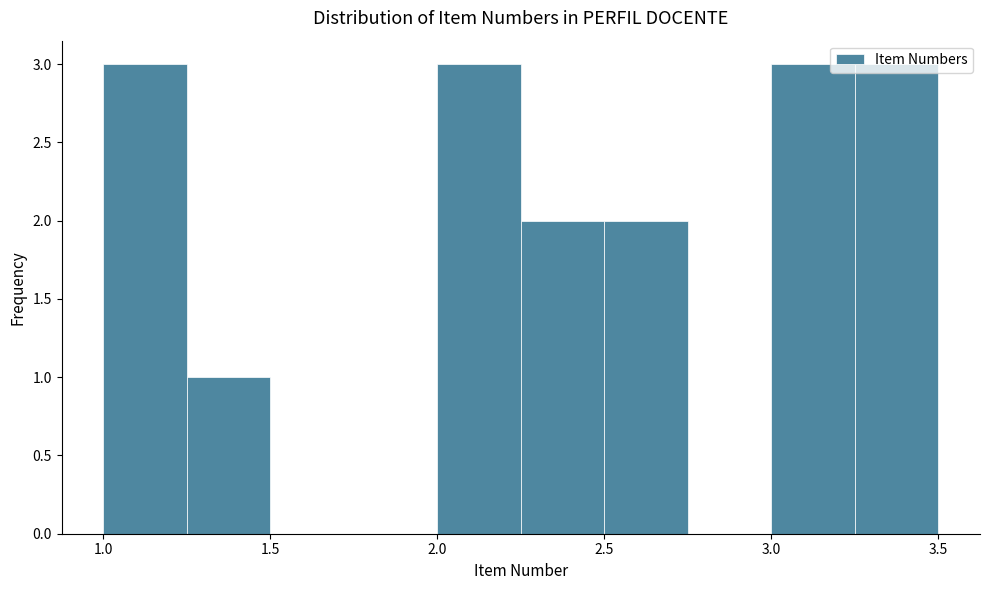

Reading left to right, list every bar in this chart as the range it spans on the x-axis followed by its height. The values are not printed on the chart, so give them approximately, as read against the axis.

1.00 to 1.25: 3
1.25 to 1.50: 1
1.50 to 1.75: 0
1.75 to 2.00: 0
2.00 to 2.25: 3
2.25 to 2.50: 2
2.50 to 2.75: 2
2.75 to 3.00: 0
3.00 to 3.25: 3
3.25 to 3.50: 3